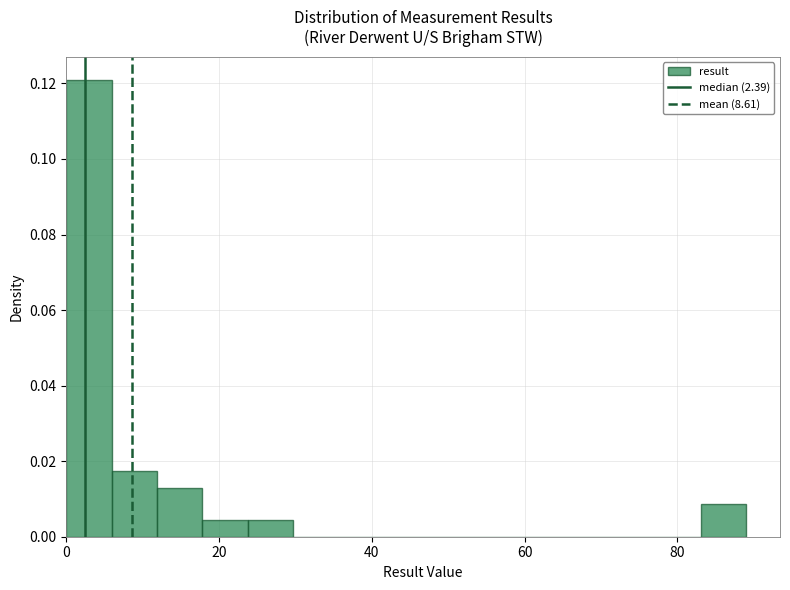

Read against the x-axis, roughly where is the centre of the tallest bar?

2